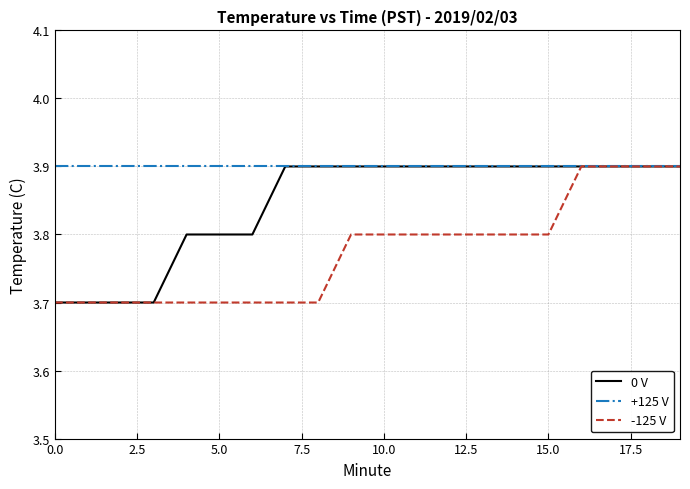

List the series in order of their overall mean, highest first.

+125 V, 0 V, -125 V